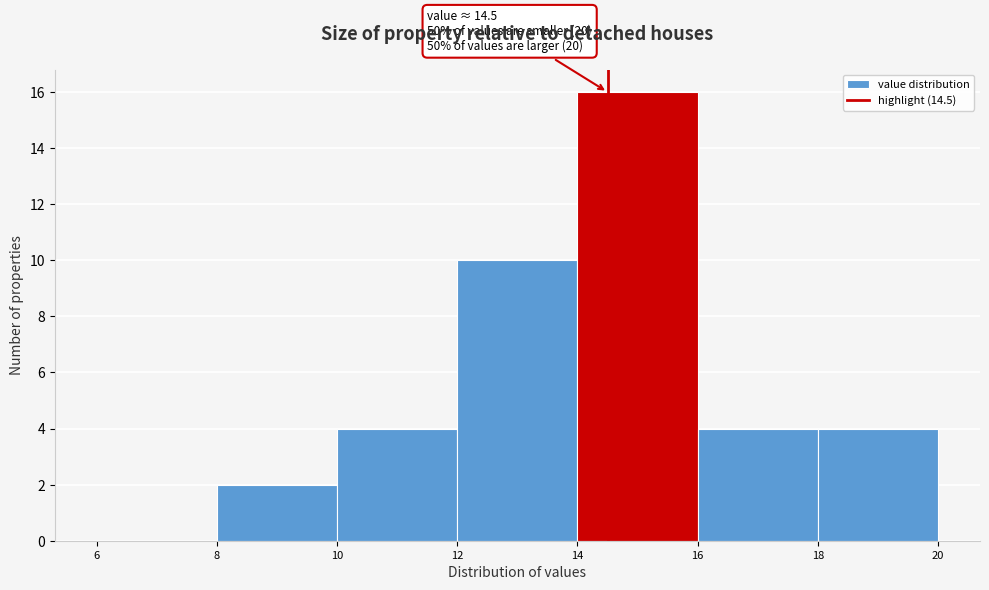

Over which range of the x-axis is the bar tallest?

14 to 16